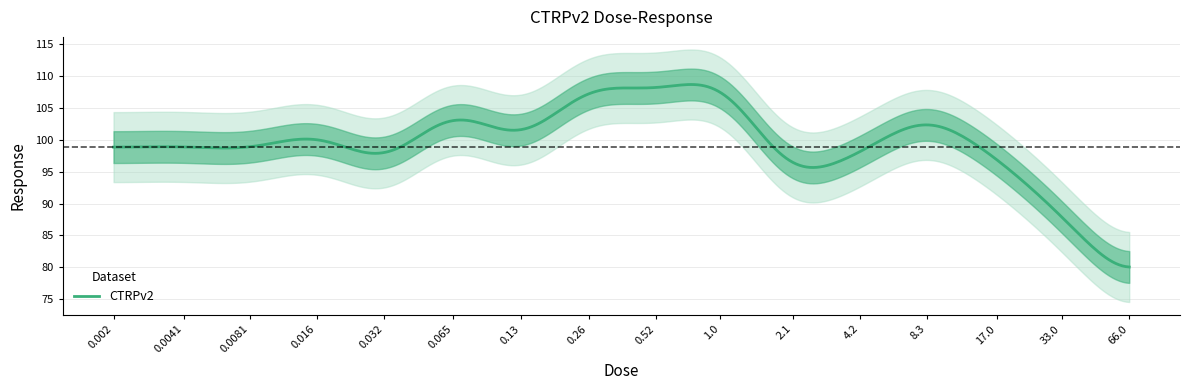

What is the value of the 15th point from the left?

88.3